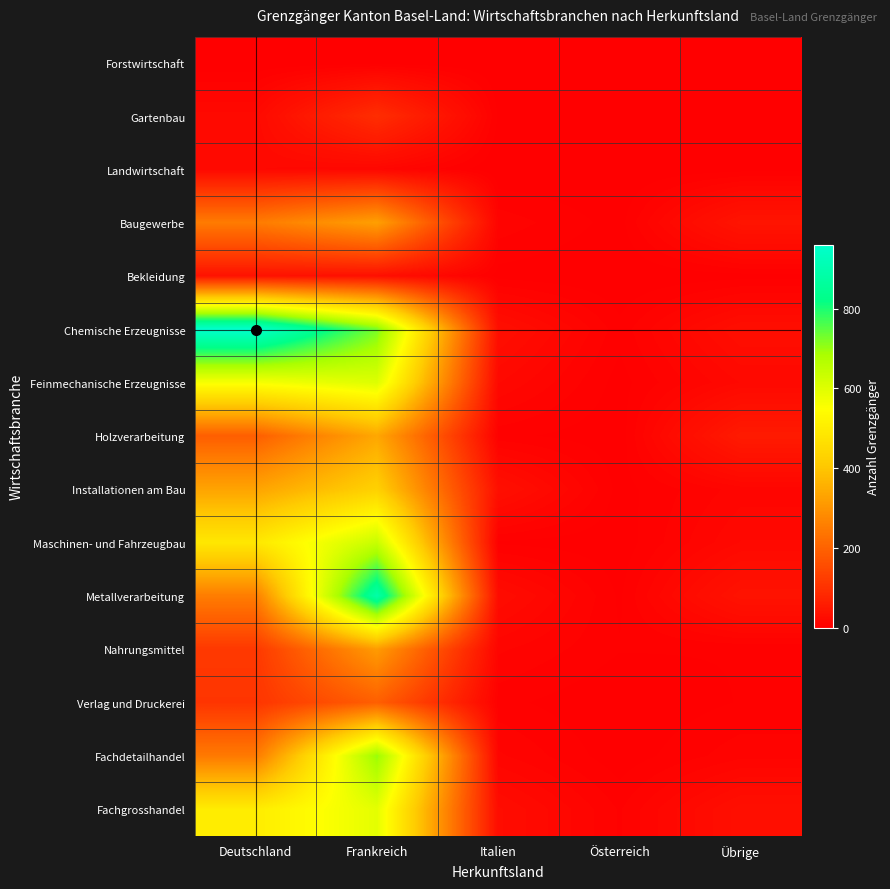

Which series changed the most between Frankreich and Italien?

Metallverarbeitung